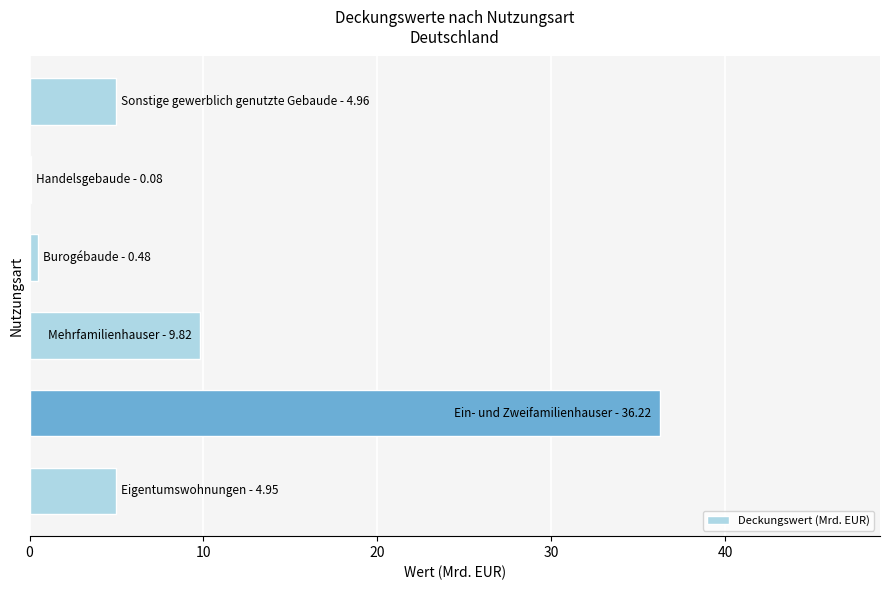

Does the chart contain stacked bars?

No